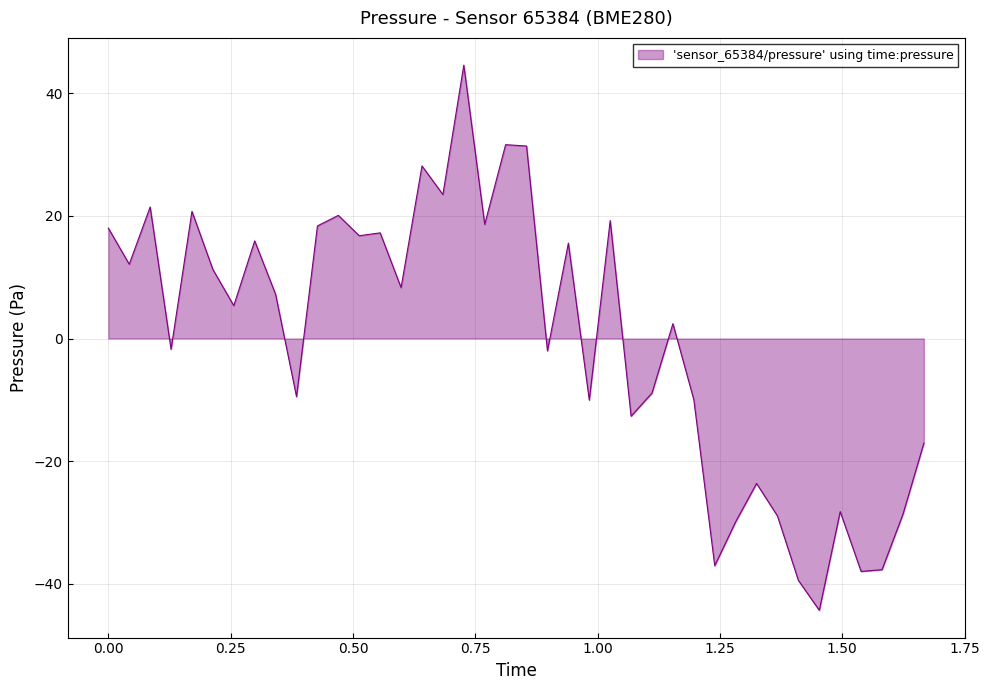

What is the greatest value displayed?

44.6